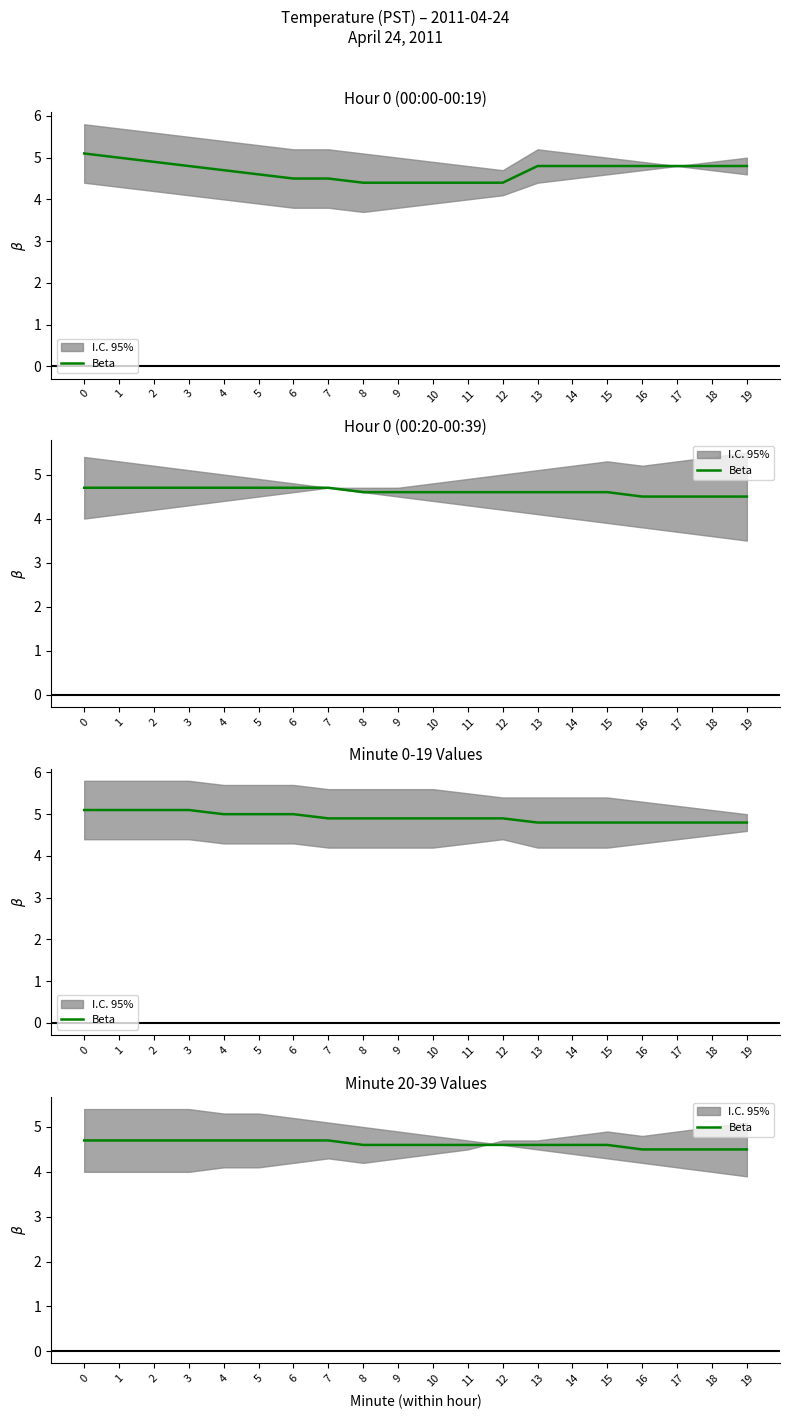

What is the value of the 14th point from the left?

4.6